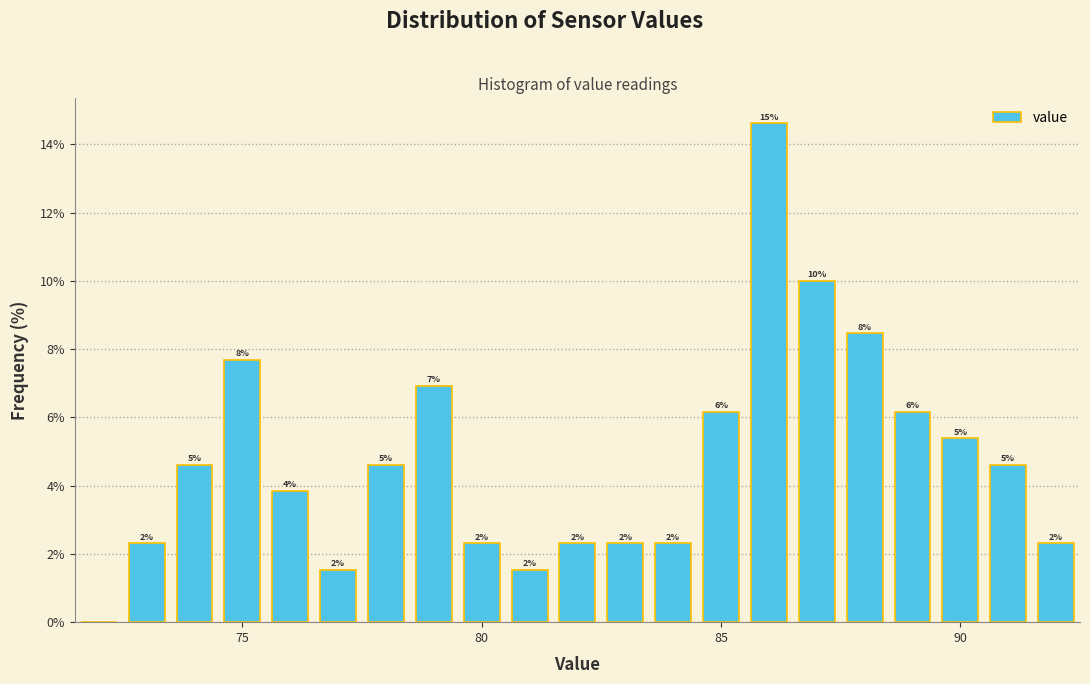

Read against the x-axis, roughly where is the centre of the tallest bar?

86.0